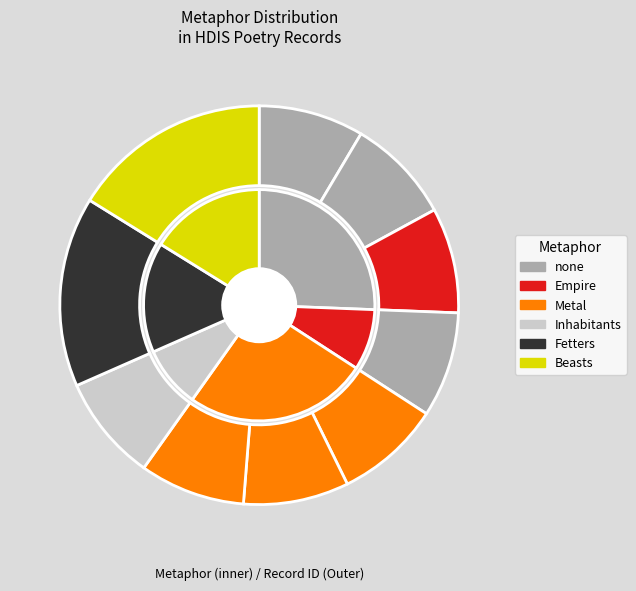

Does any single category account for the majority?

No